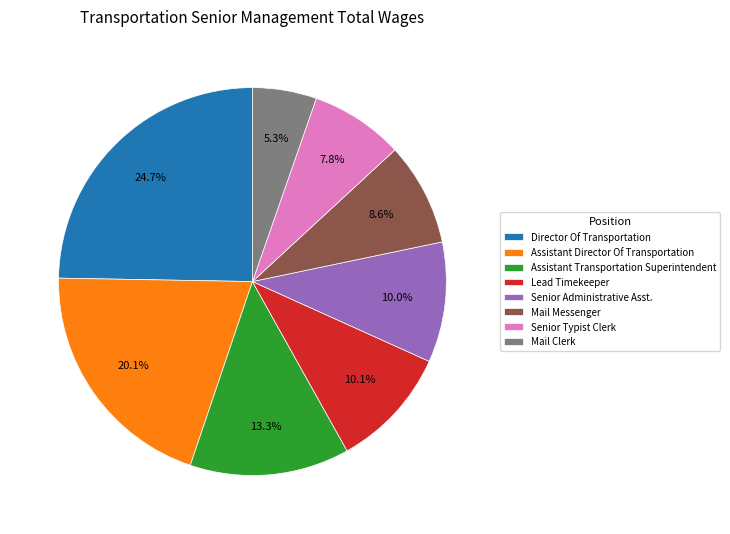

Approximately how many times larger is the value at Assistant Director Of Transportation compared to Lead Timekeeper?

2.0